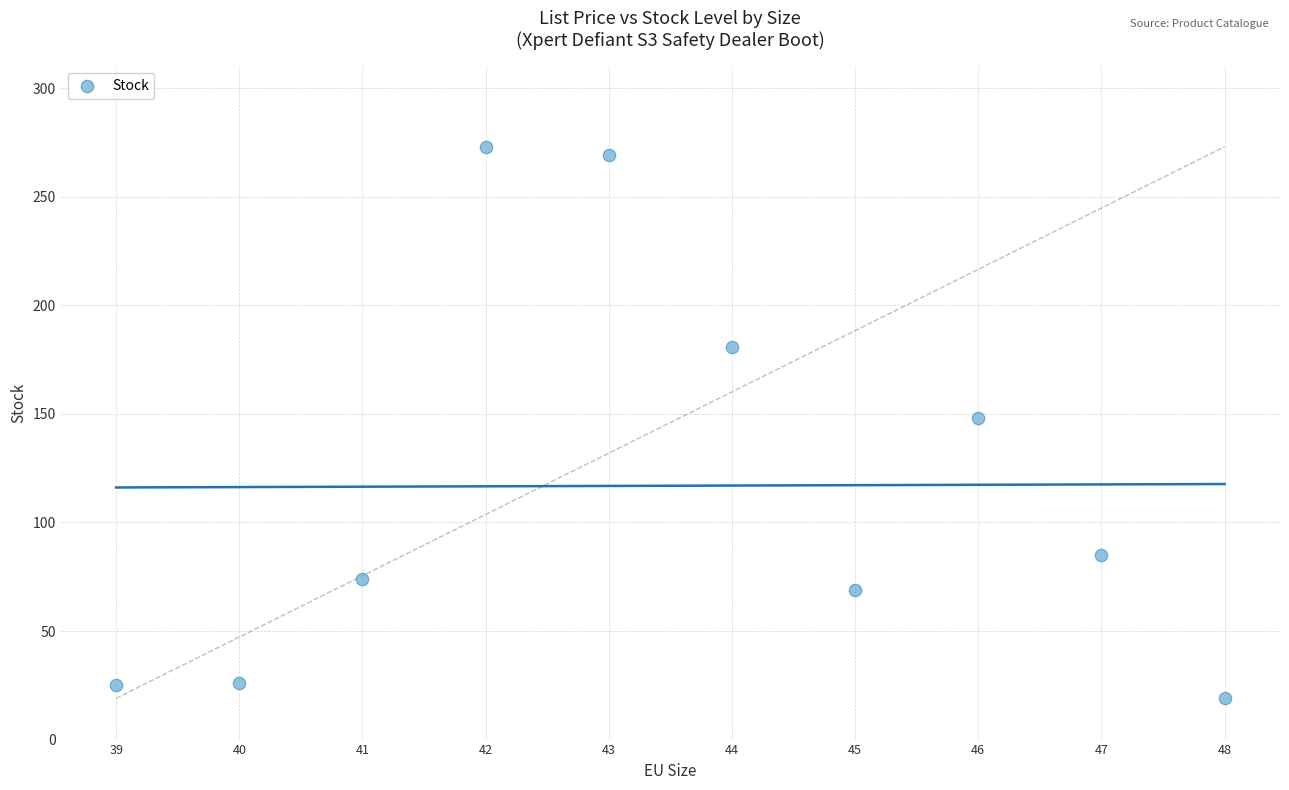

What is the average Y value?

117